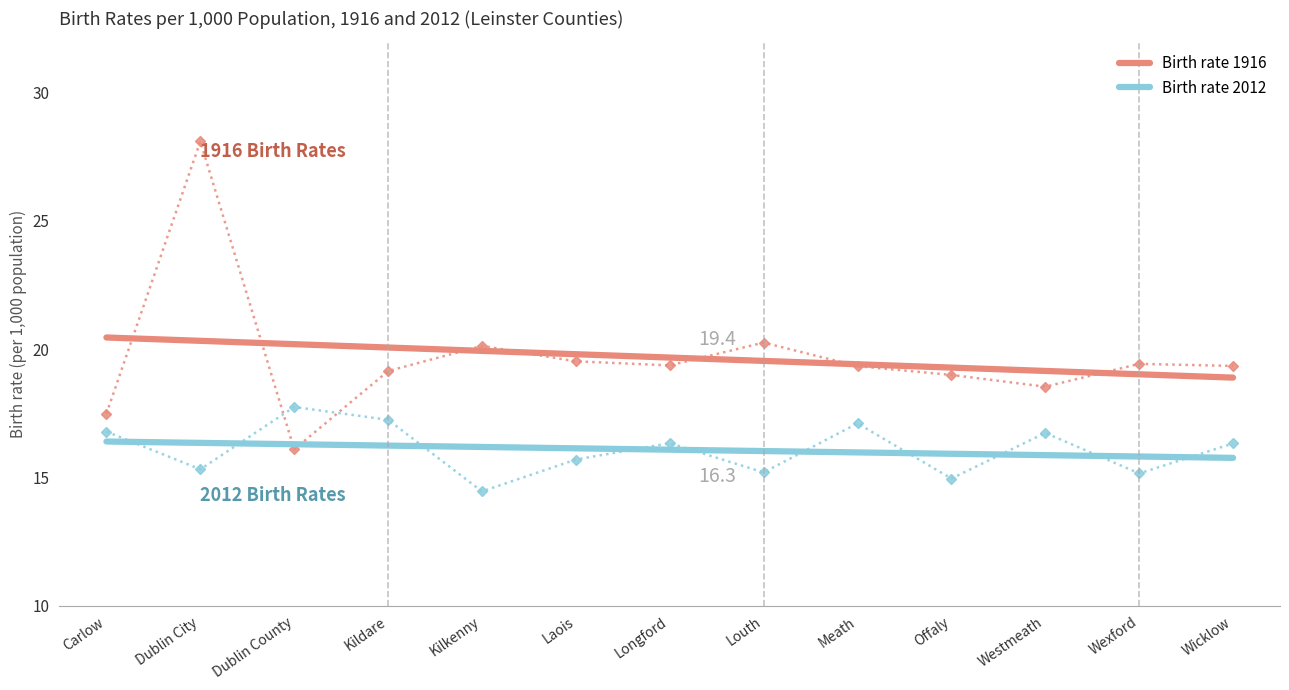

Is the value of Birth rate 1916 at Dublin City greater than the value of Birth rate 2012 at Westmeath?

Yes